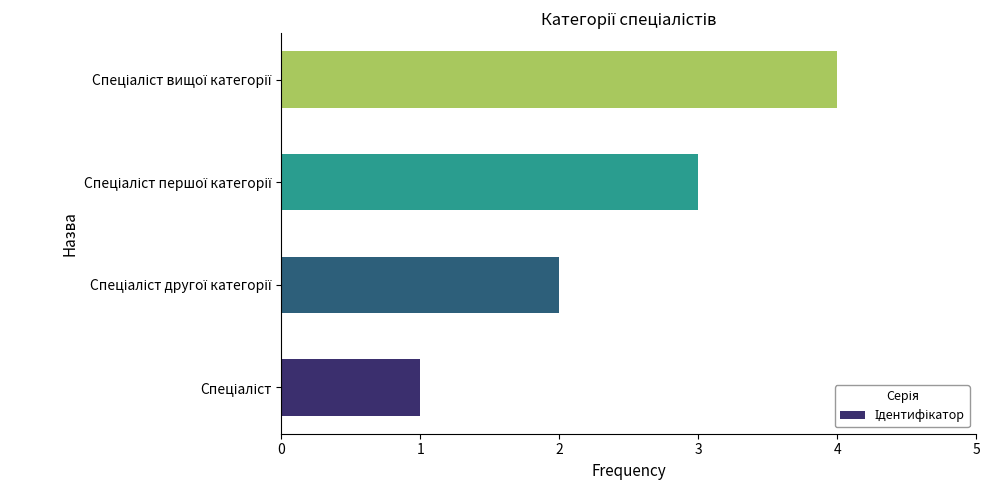

What is the difference between the maximum and minimum values?

3